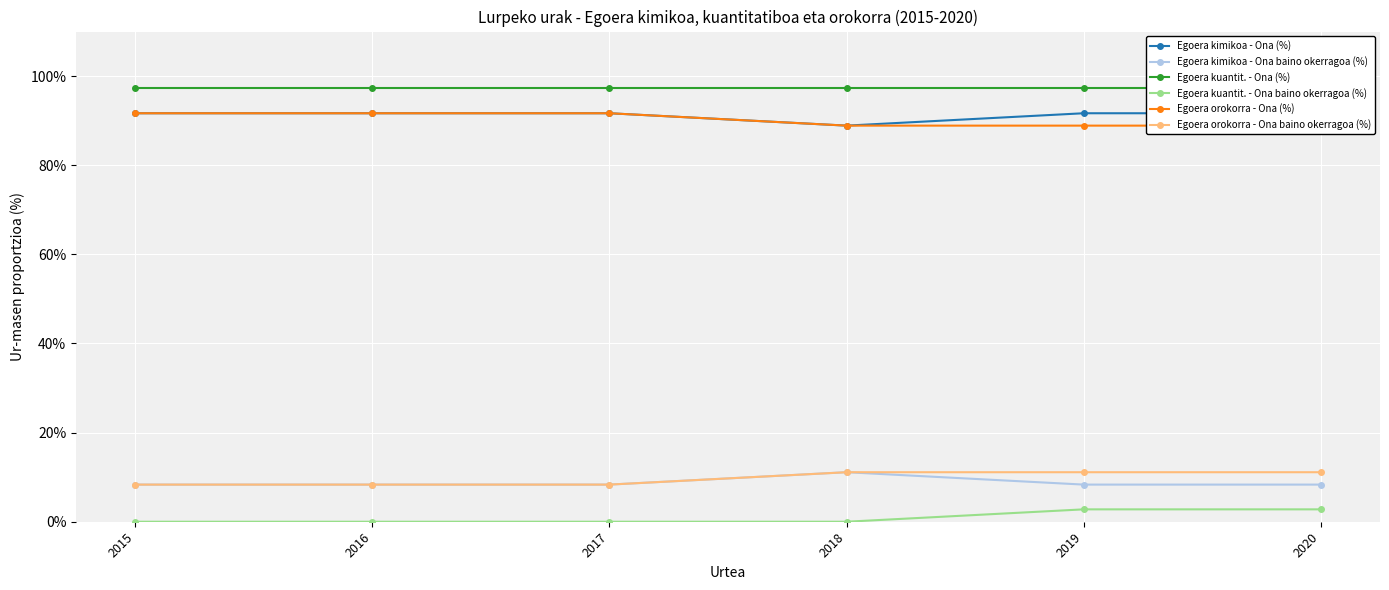

What is the sum of all Egoera kuantit. - Ona (%) values?

5.8